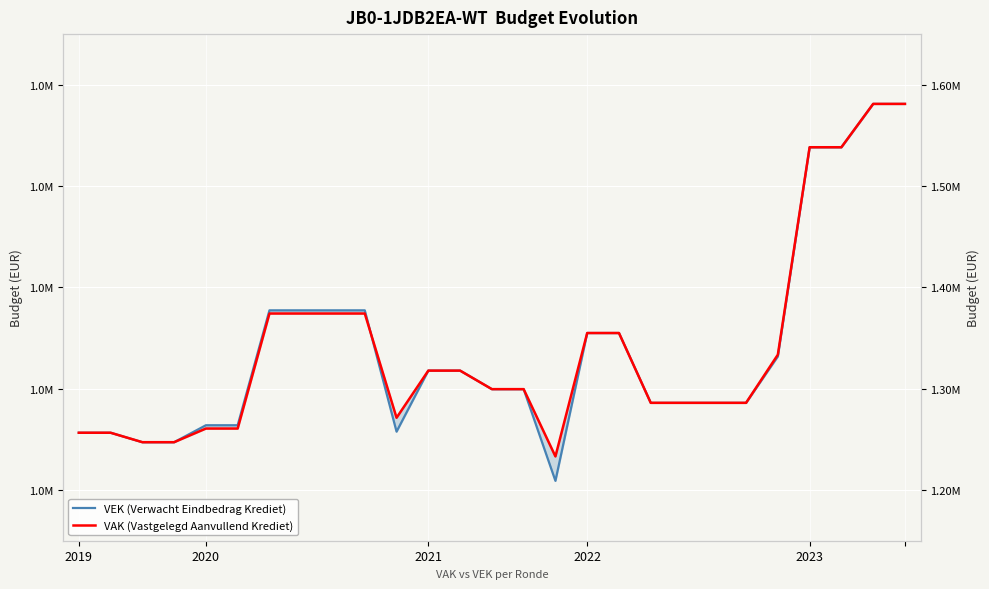

What is the difference between the VAK (Vastgelegd Aanvullend Krediet) values at 15 and 21?

52887